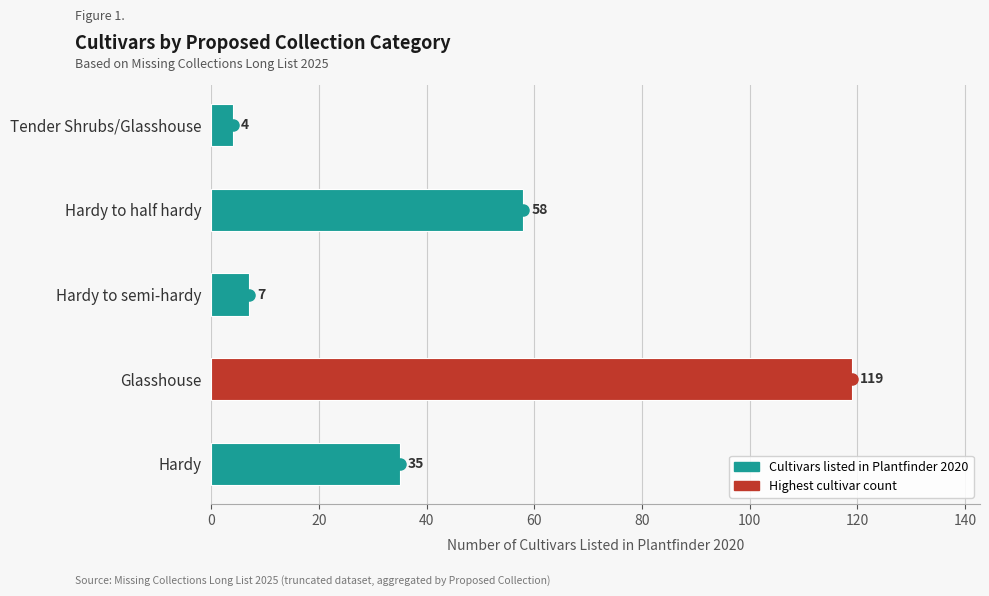

Does the chart contain any negative values?

No